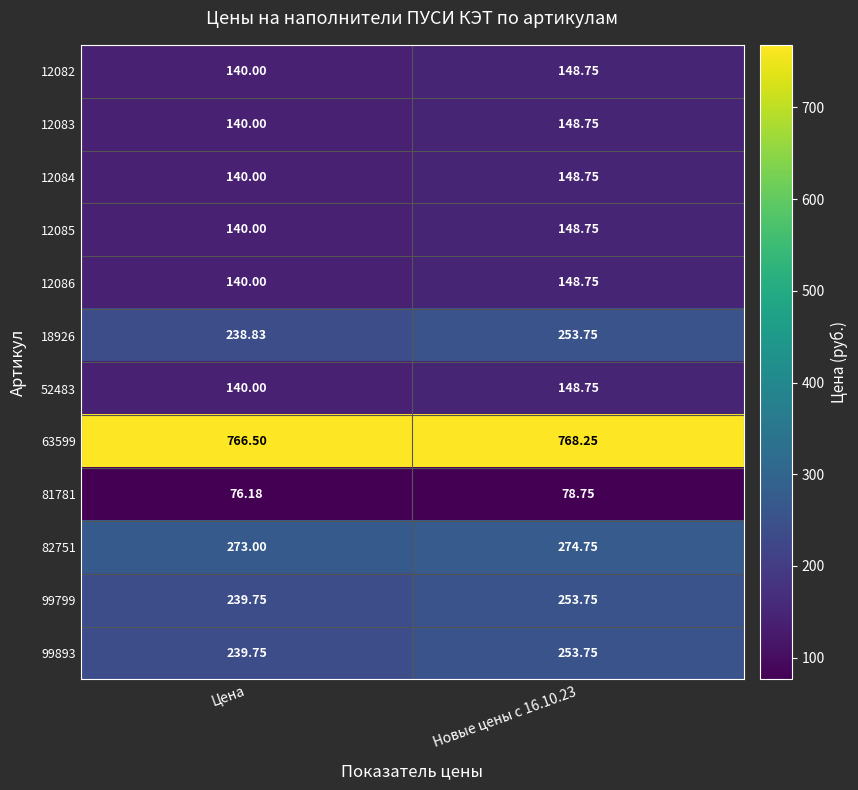

Is the value of 82751 at Цена greater than the value of 12084 at Новые цены с 16.10.23?

Yes